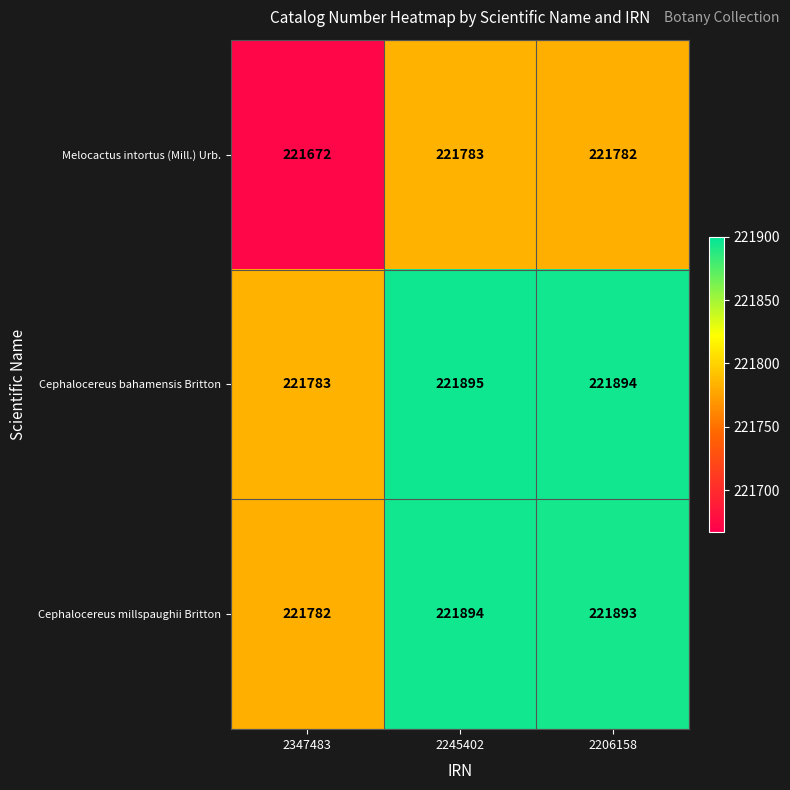

The Cephalocereus bahamensis Britton series shows 221783 at 2347483. True or false?

True